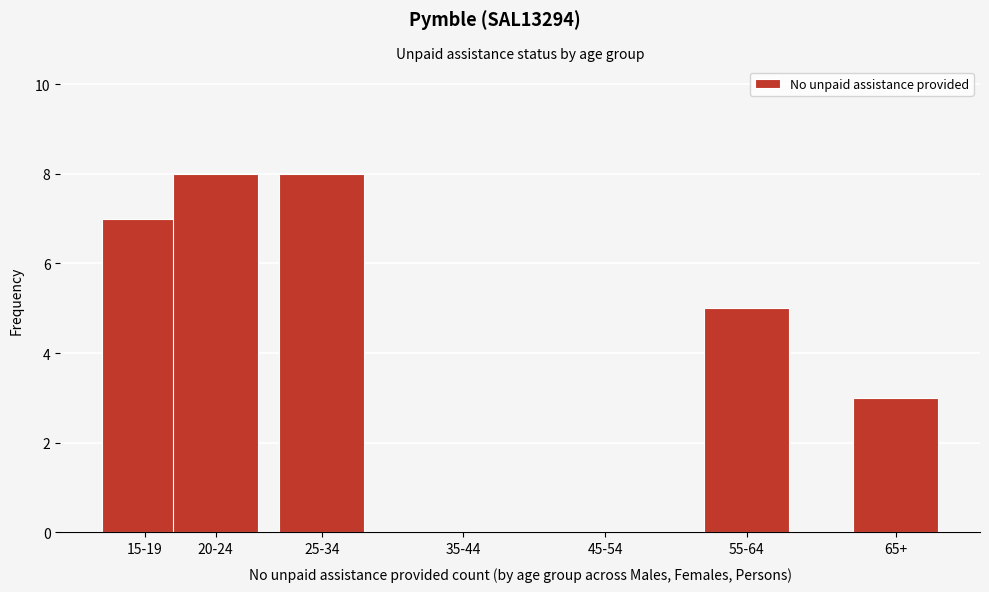

Reading left to right, list all the values displayed in this chart.

15-19=7	20-24=8	25-34=8	35-44=0	45-54=0	55-64=5	65+=3